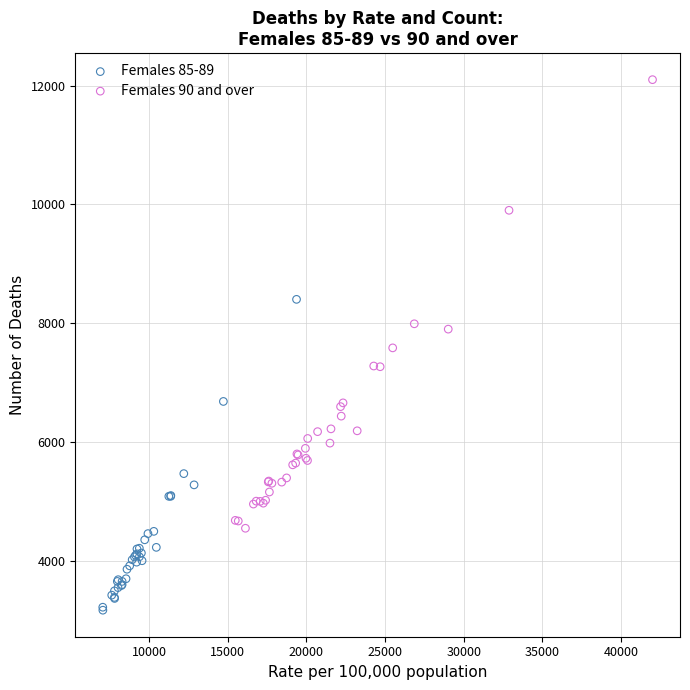

Which series contains the highest Y value?

Females 90 and over